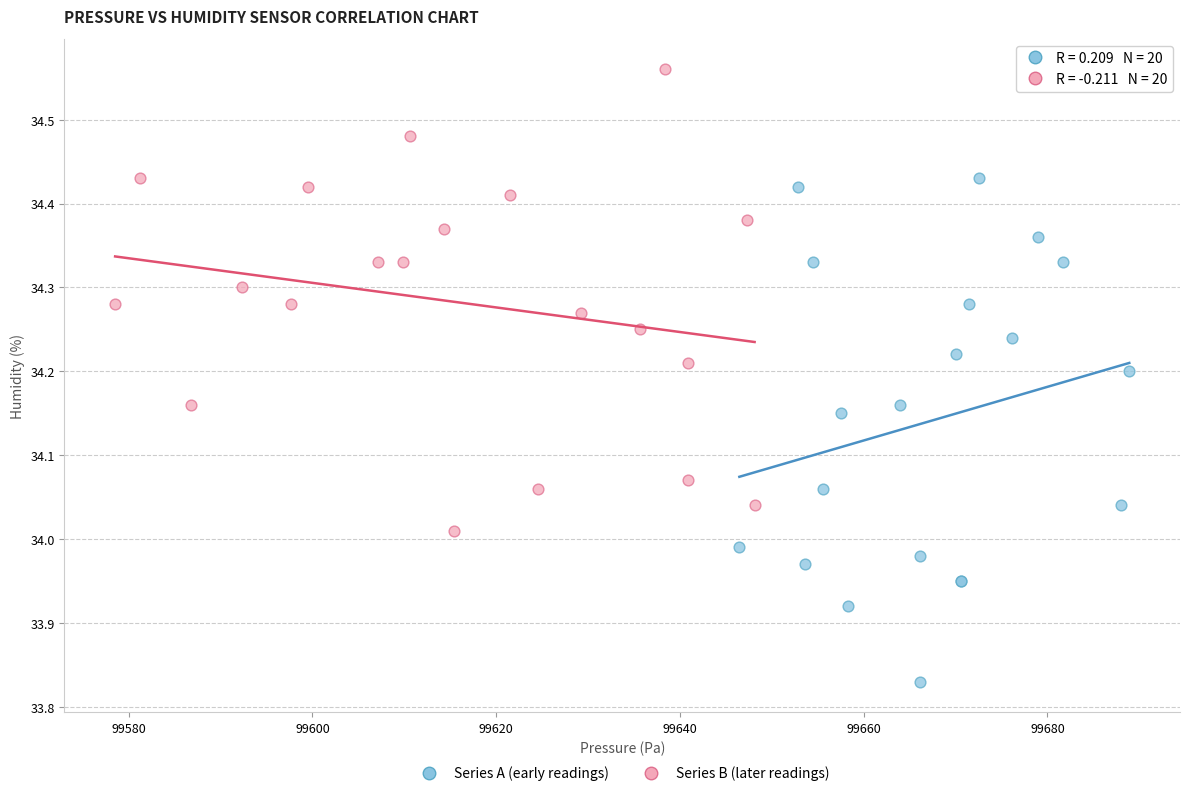

Which series has the largest Y range (max minus min)?

Series A (early readings)